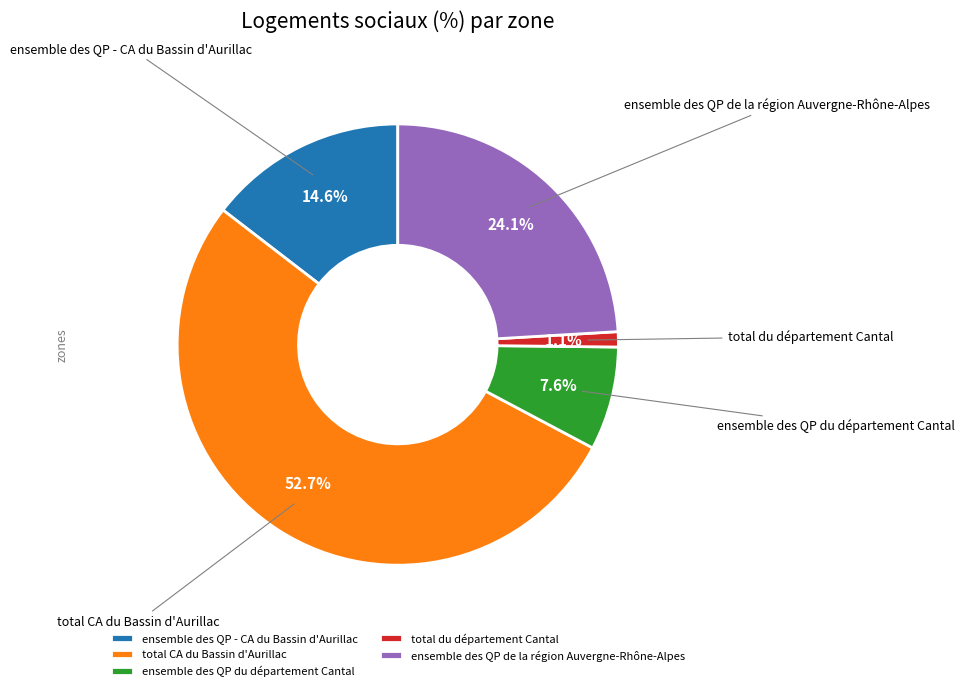

Do total CA du Bassin d'Aurillac and ensemble des QP de la région Auvergne-Rhône-Alpes together represent more than half of the pie?

Yes